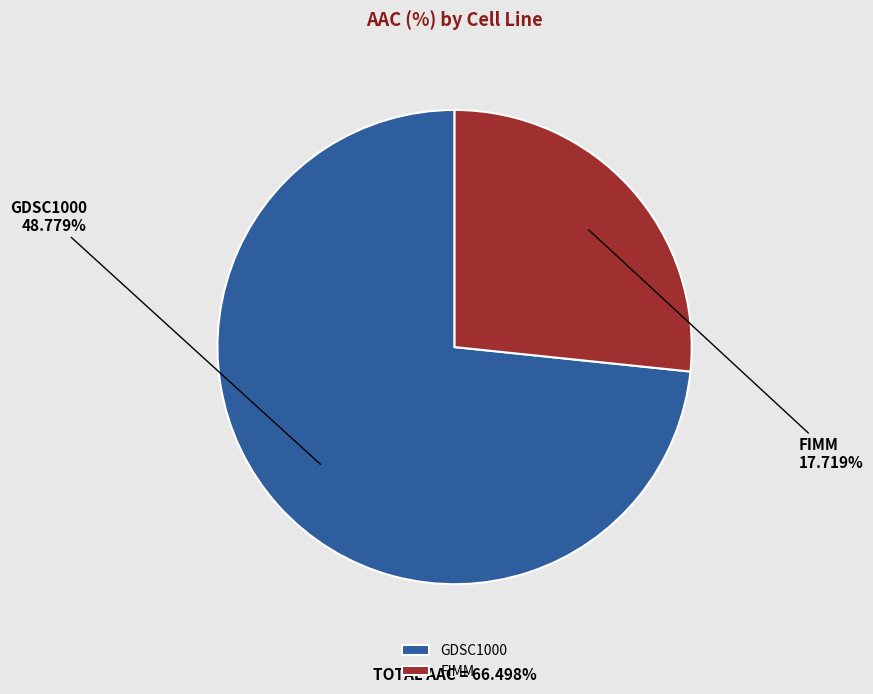

Count the number of slices in the pie.

2